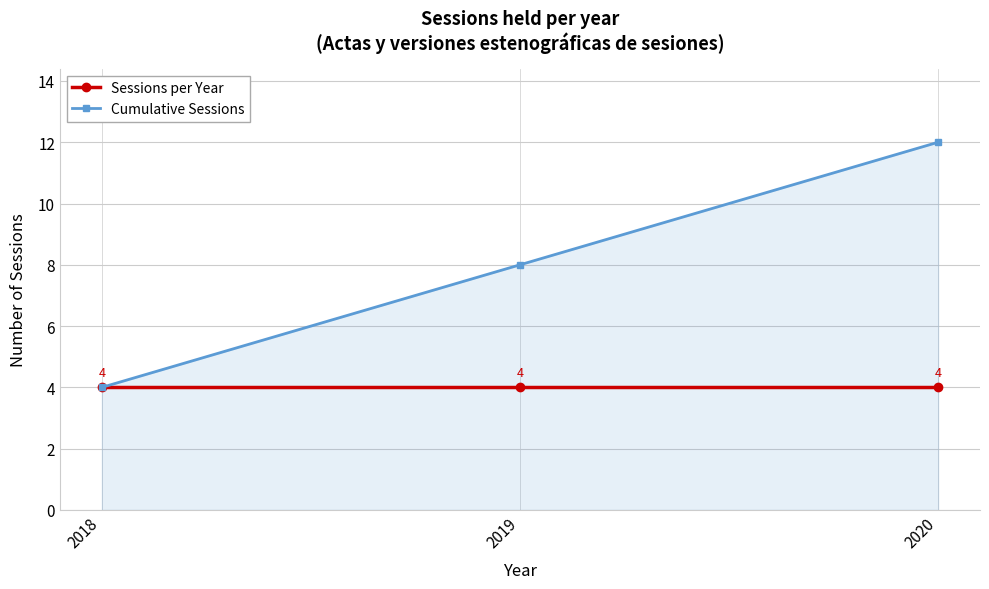

What is the sum of all Cumulative Sessions values?

24